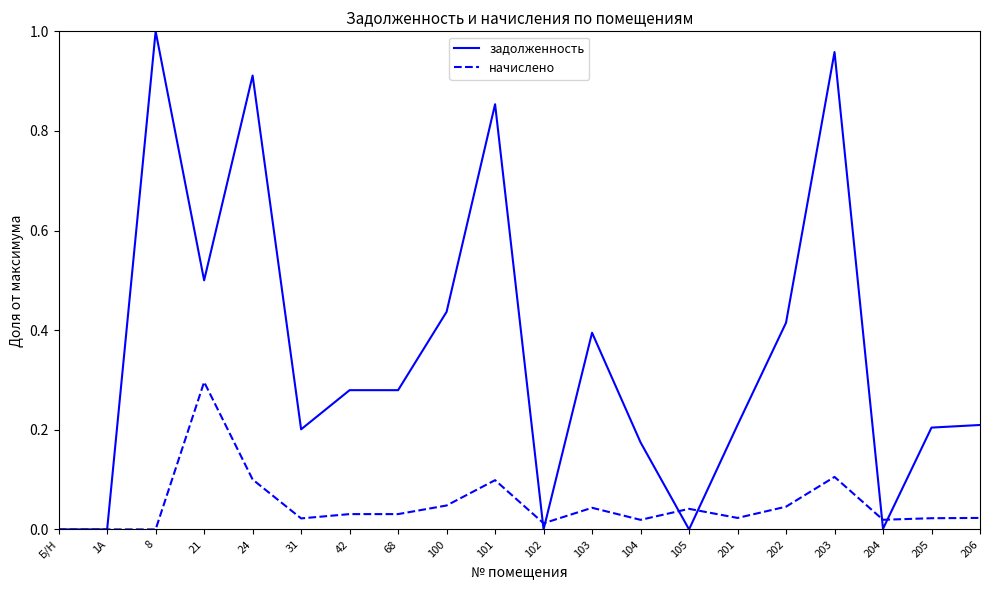

At which category does the chart reach its peak across all series?

8